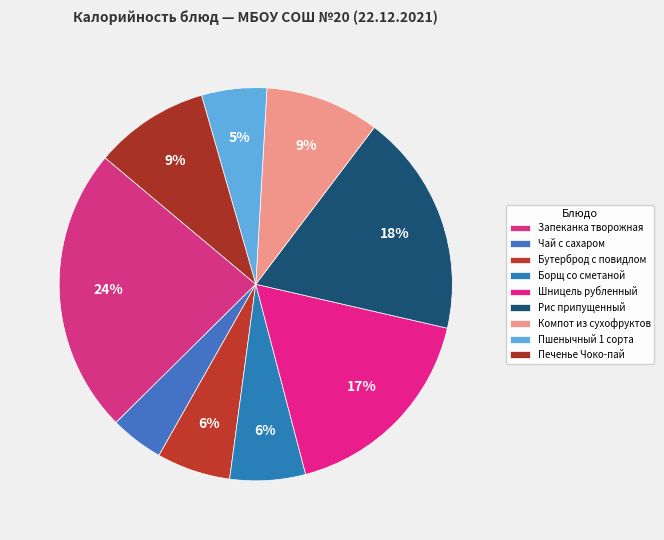

The Запеканка творожная slice represents 24% of the pie. True or false?

True